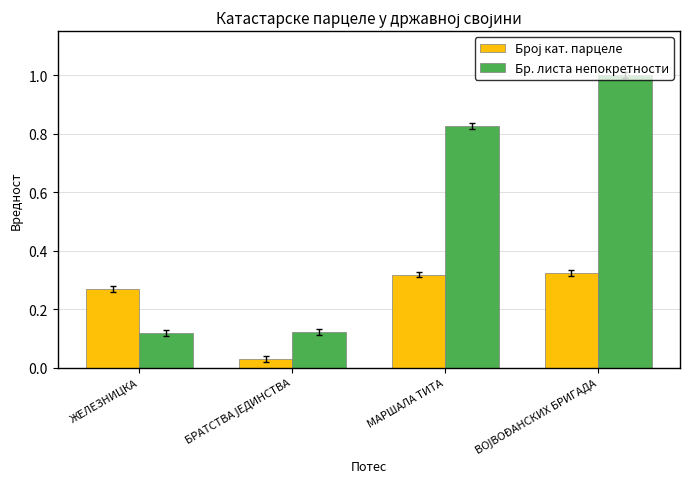

What is the maximum value shown in the chart?

1.0